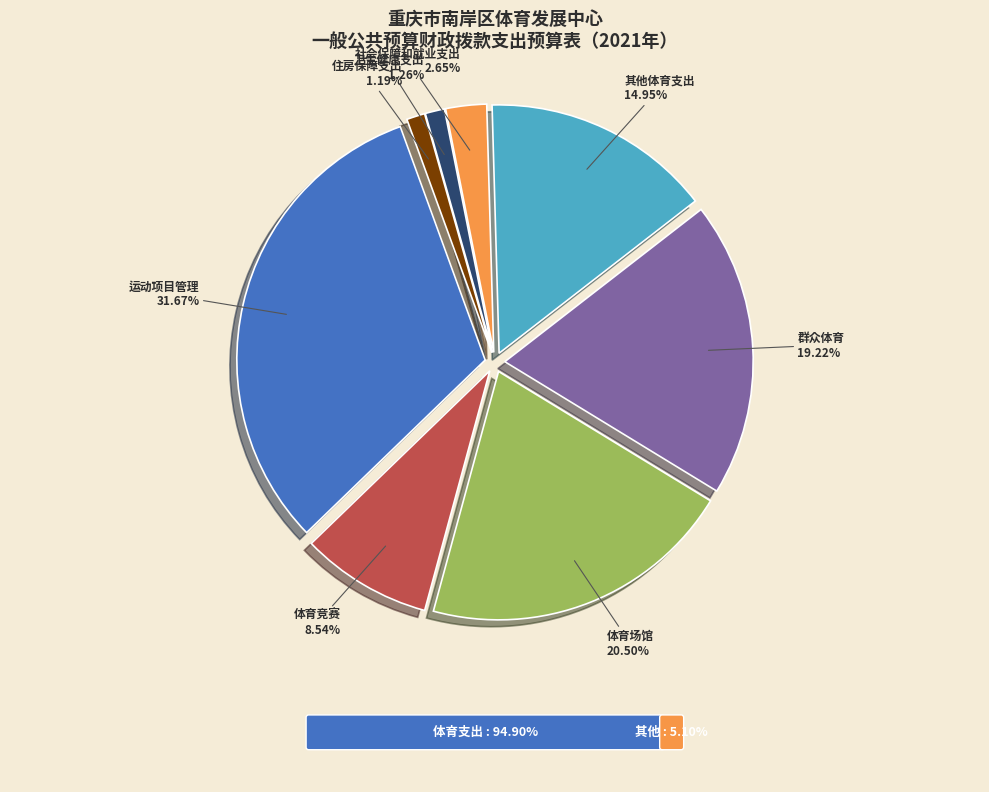

How much of the chart is everything except 卫生健康支出?

98.7%